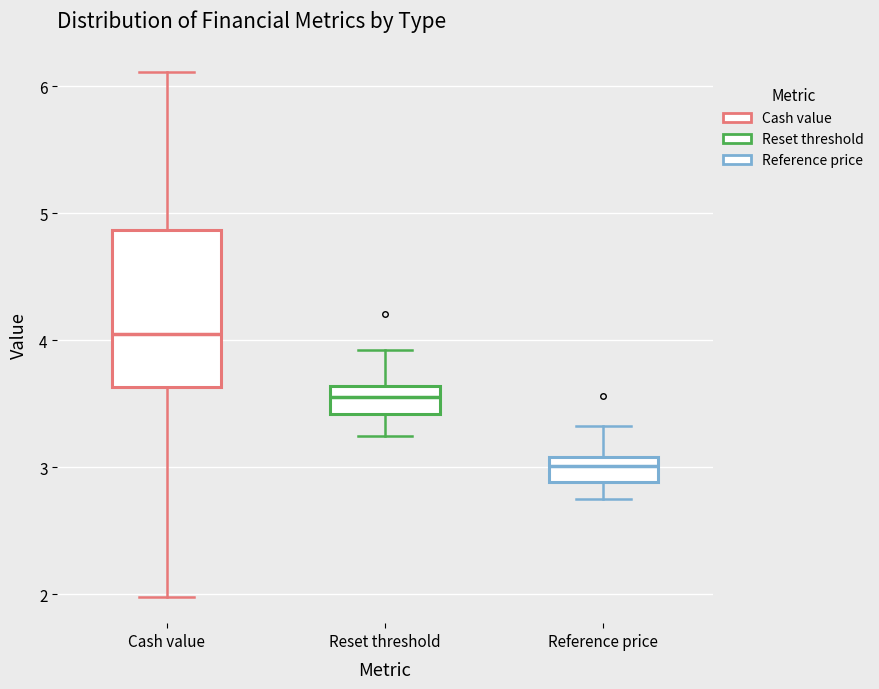

Which box's median line is the lowest?

Reference price